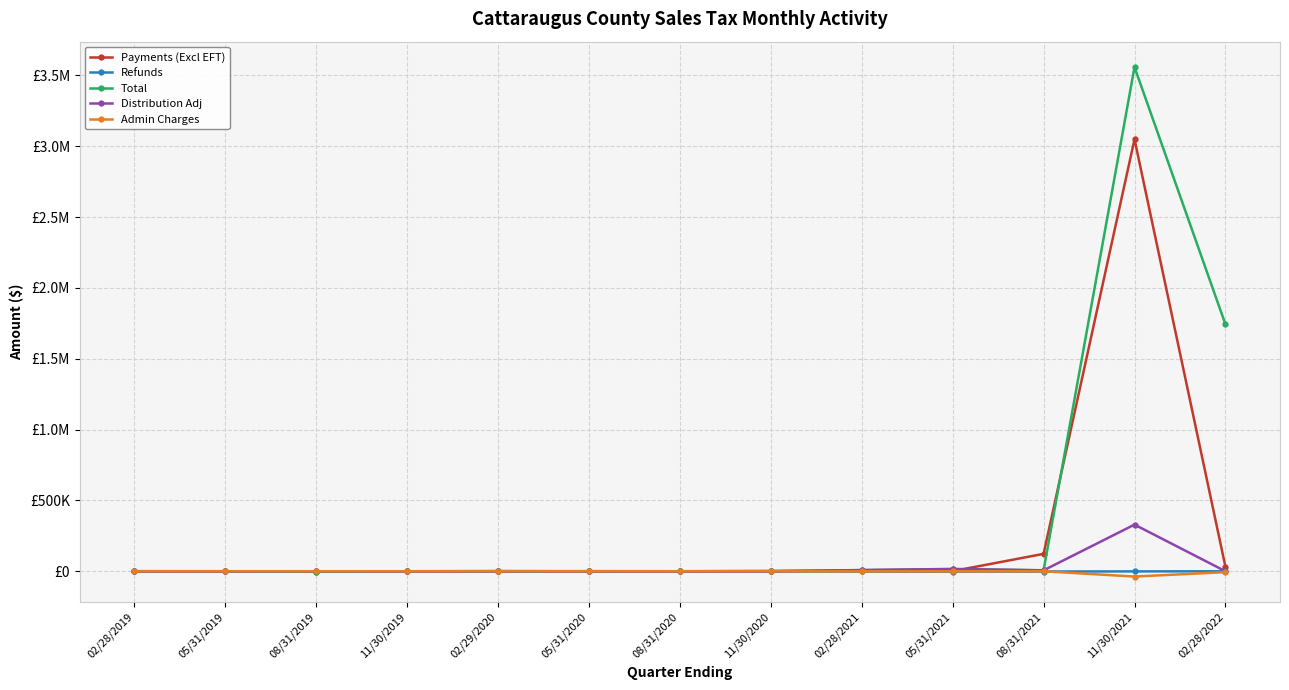

What is the sum of the Refunds values at 05/31/2020 and 02/28/2021?

-549.6